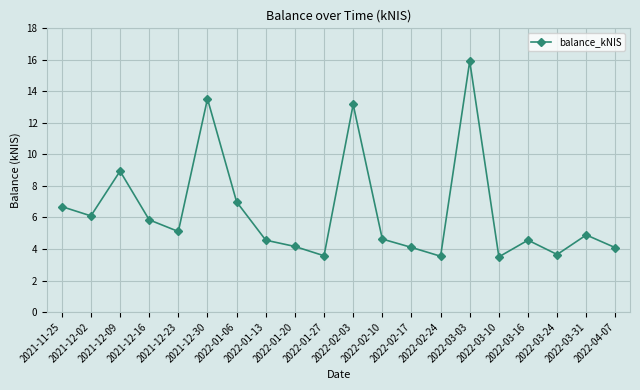

Is it true that the value at 2021-12-02 is 9.7?

False